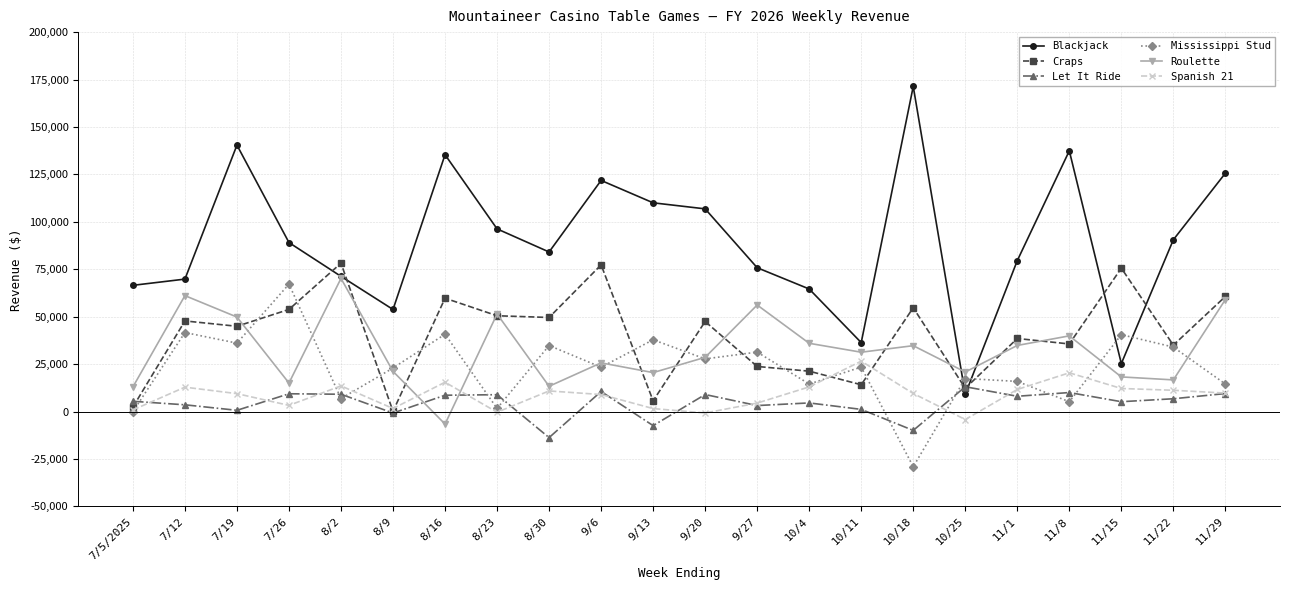

Does the chart display data point markers on the line(s)?

Yes